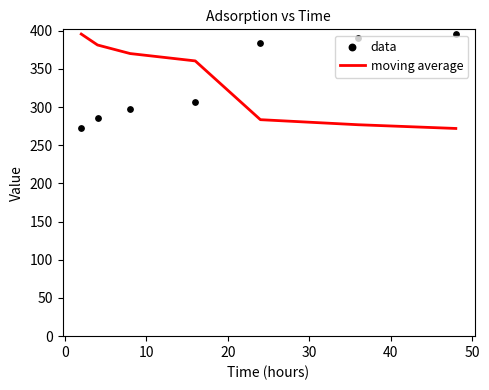

What is the minimum value for moving average?

272.0